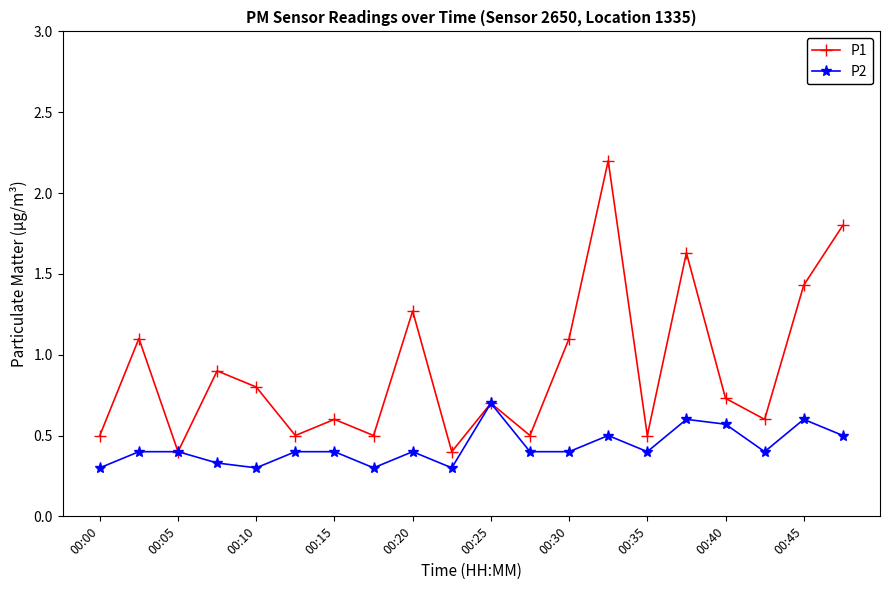

What is the difference between the maximum and minimum values in the P1 series?

1.8